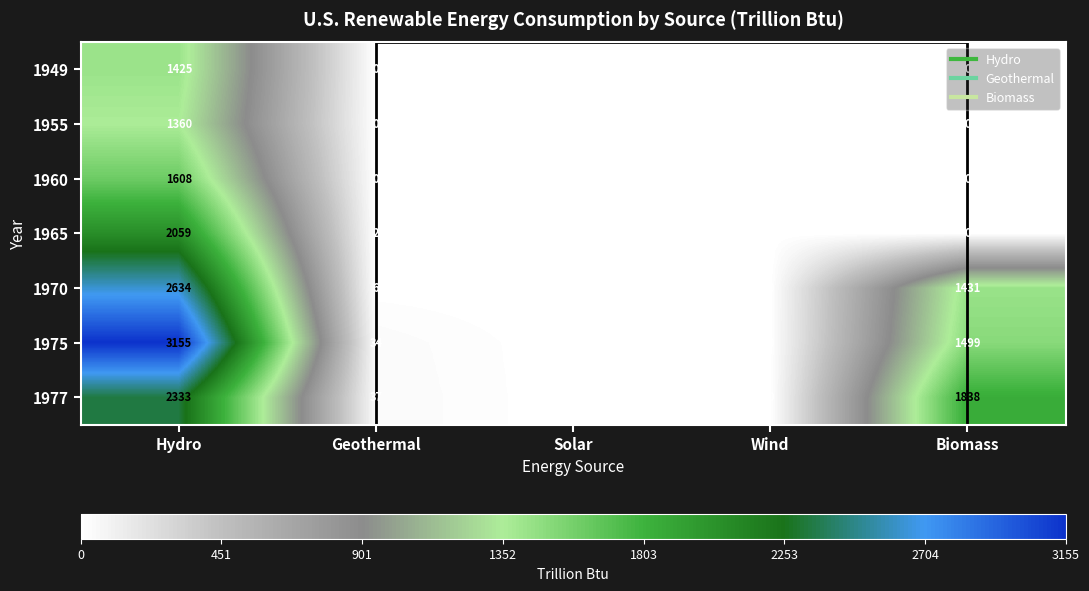

Where is 1977 nearest to the value 1166?

Biomass